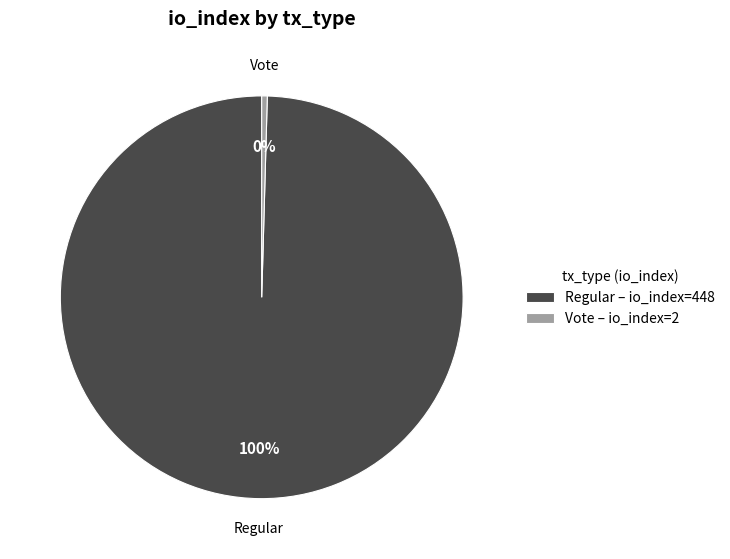

Between Regular – io_index=448 and Vote – io_index=2, which is larger?

Regular – io_index=448